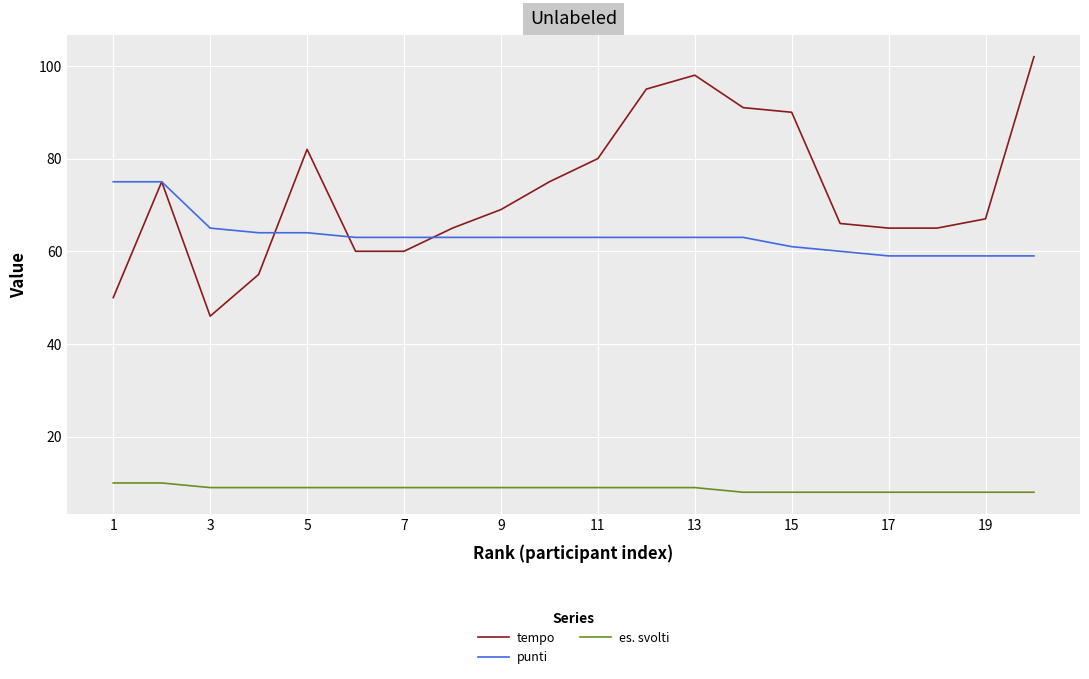

Reading left to right, what are all the values shown in this chart?

tempo: 50	75	46	55	82	60	60	65	69	75	80	95	98	91	90	66	65	65	67	102
punti: 75	75	65	64	64	63	63	63	63	63	63	63	63	63	61	60	59	59	59	59
es. svolti: 10	10	9	9	9	9	9	9	9	9	9	9	9	8	8	8	8	8	8	8